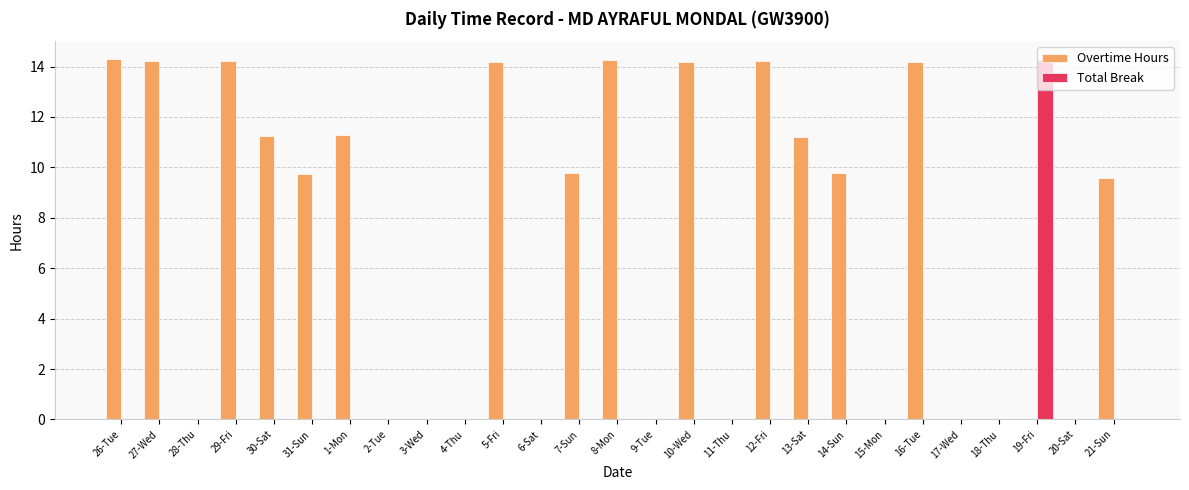

The Total Break series shows 5.6 at 7-Sun. True or false?

False